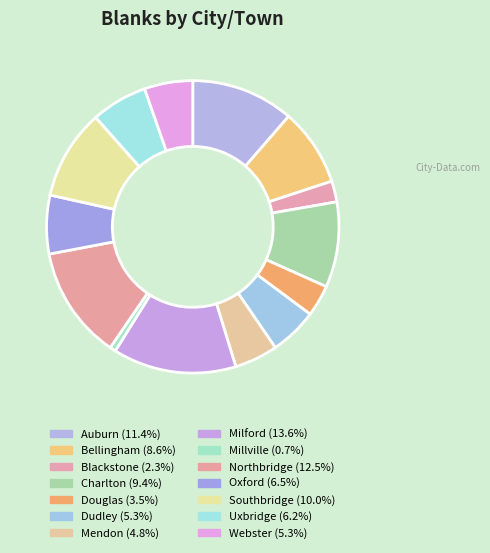

What is the change in value from Blackstone to Northbridge?

+295